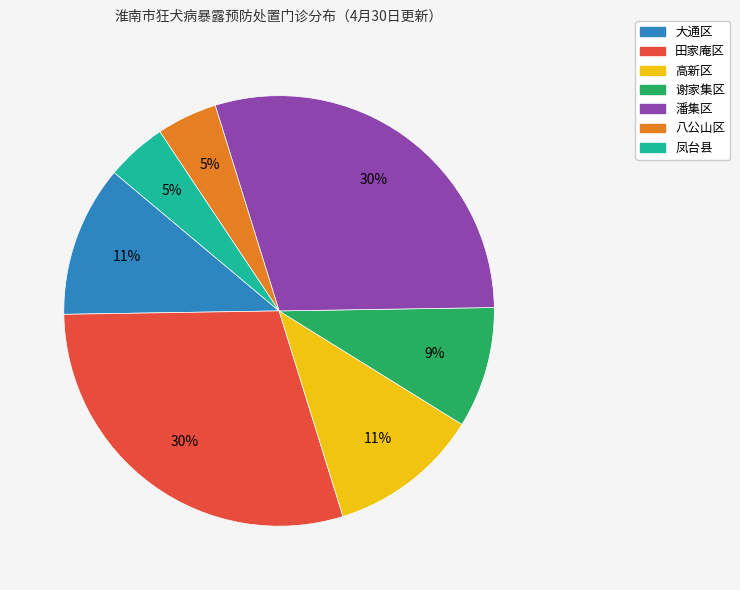

To the nearest percent, what is the average slice percentage?

14%